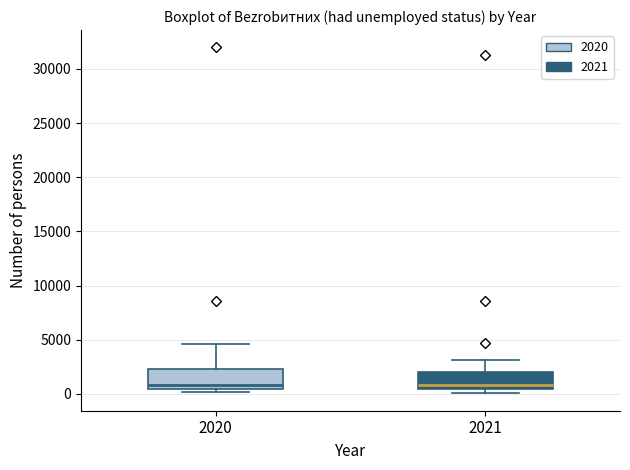

Where does the upper whisker of the box at x = 2020 end on the y-axis? The values are not printed on the chart, so give them approximately, as read against the axis.

4500